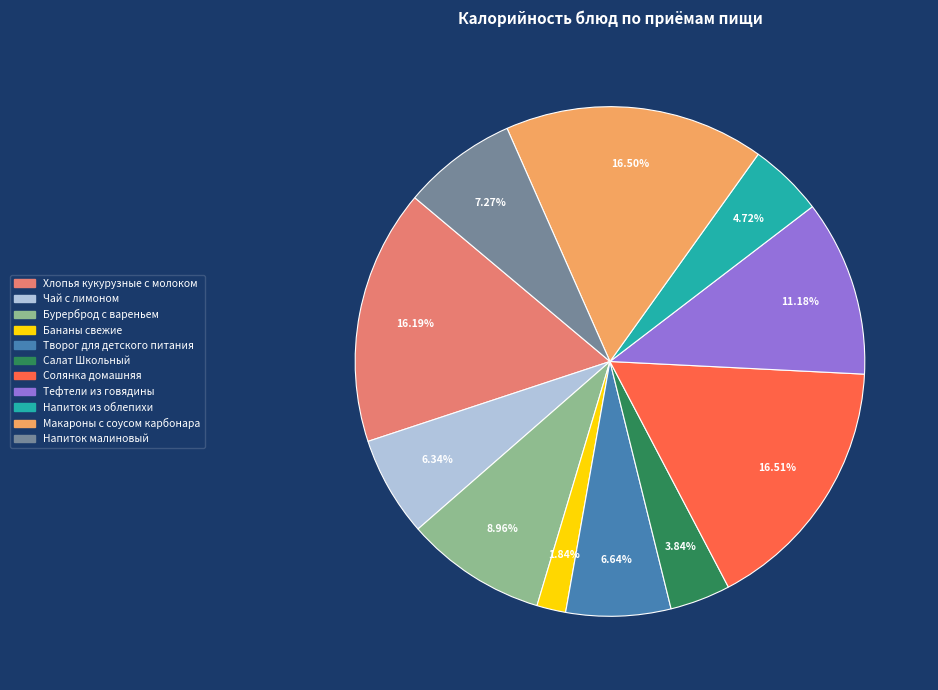

Is the sum of Напиток малиновый and Бананы свежие greater than half?

No